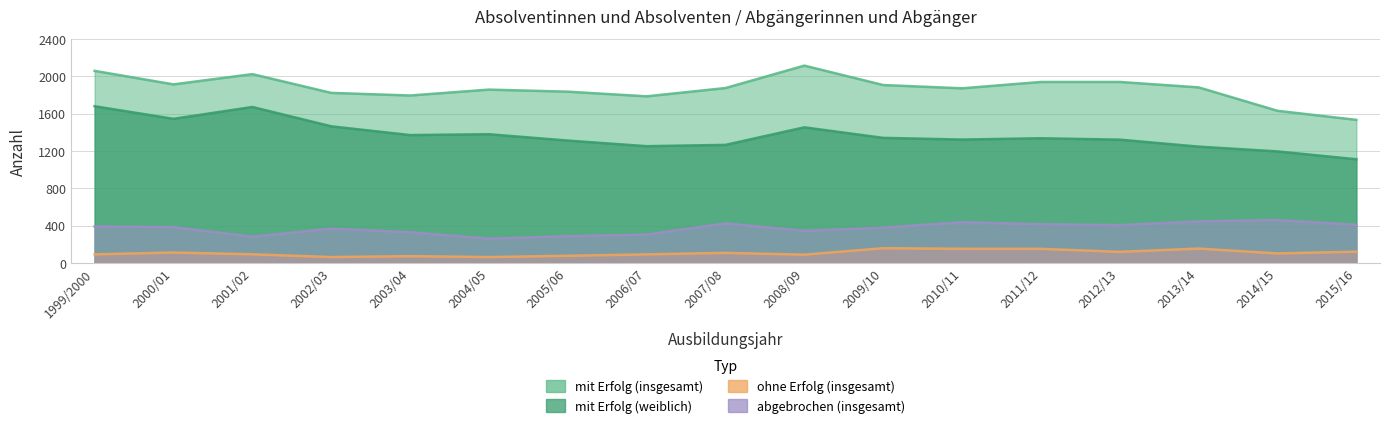

What is the total value across all series at 2005/06?

3506